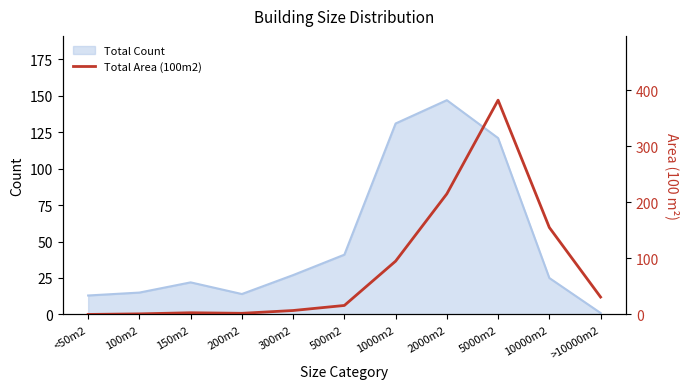

Where is the first local minimum?

200m2